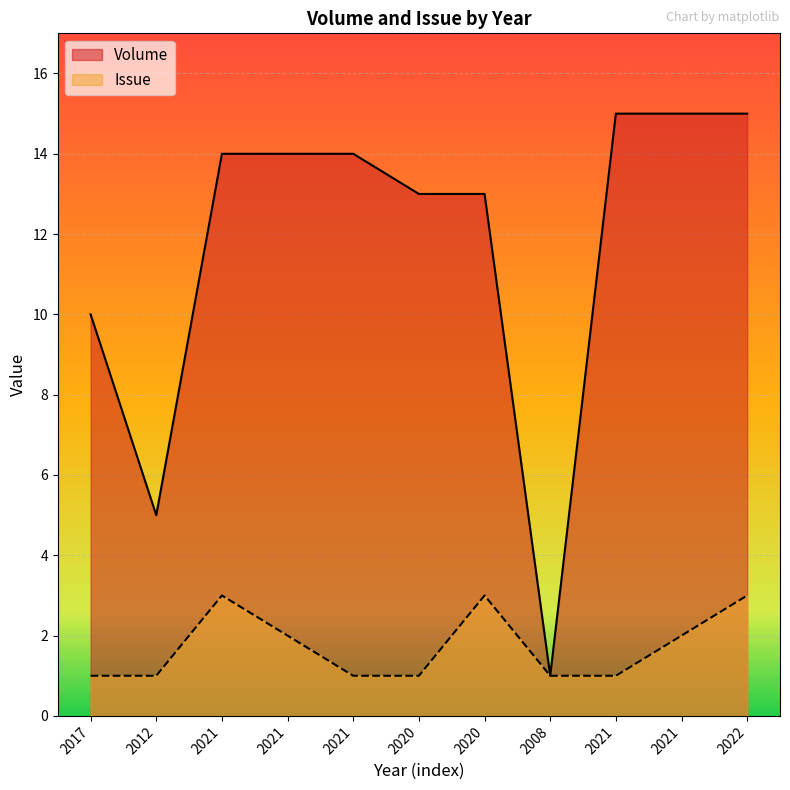

True or false: Issue and Volume intersect in this chart.

False